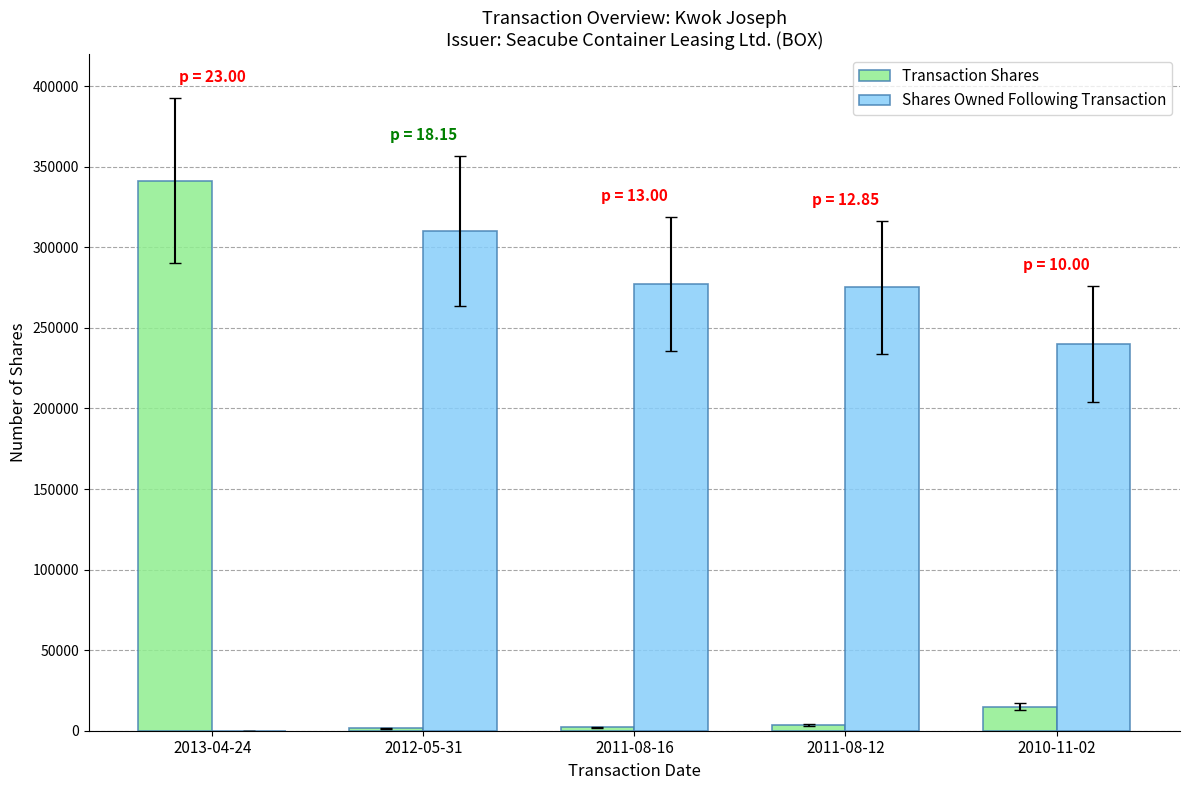

At which label is Shares Owned Following Transaction closest to 155000?

2010-11-02